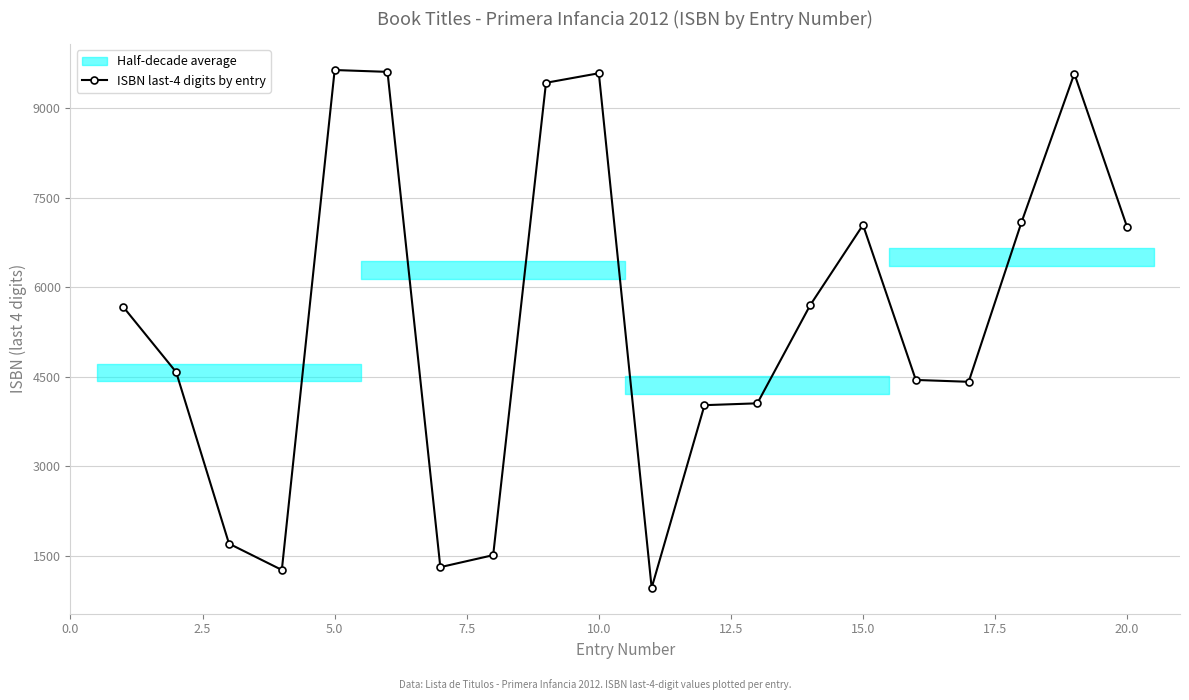

True or false: ISBN last-4 digits by entry has more than 0 points higher than both neighbors.

True